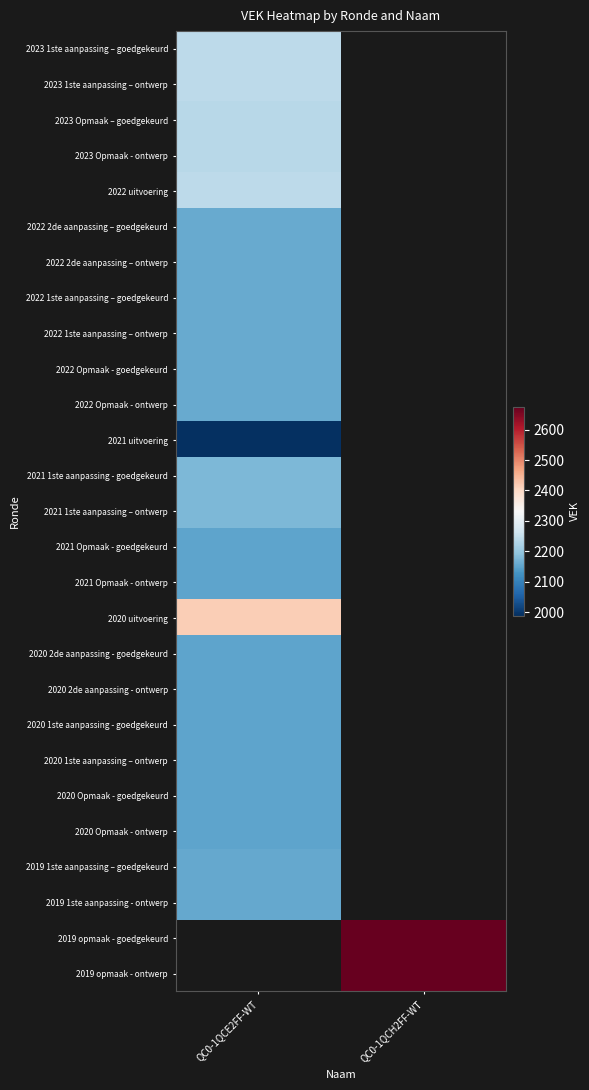

True or false: 2022 2de aanpassing – ontwerp has a value of 2158.0 at QC0-1QCE2FF-WT.

True